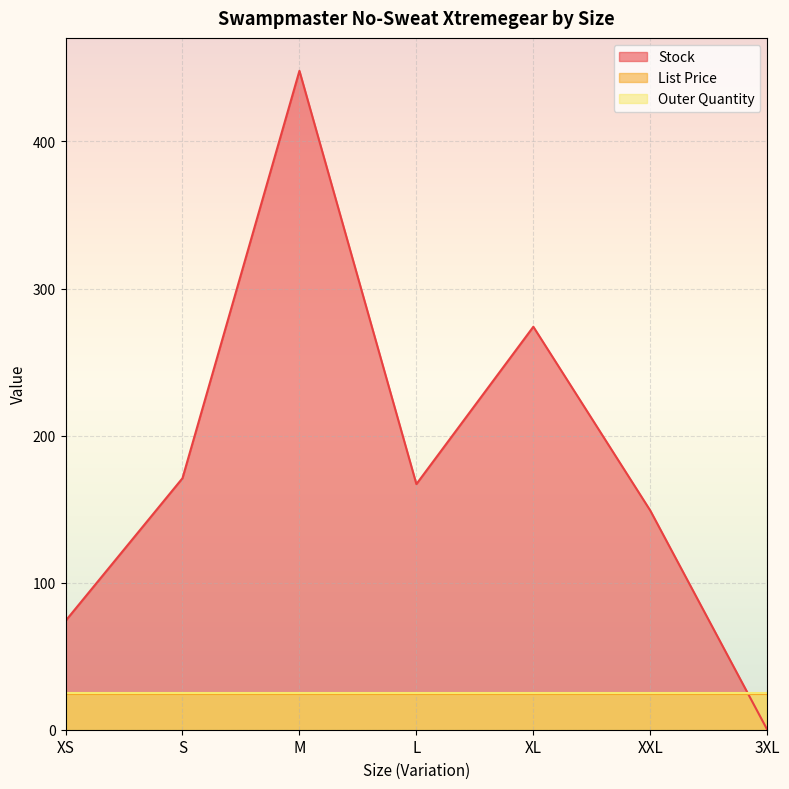

Which category has the highest value in the Outer Quantity series?

XS